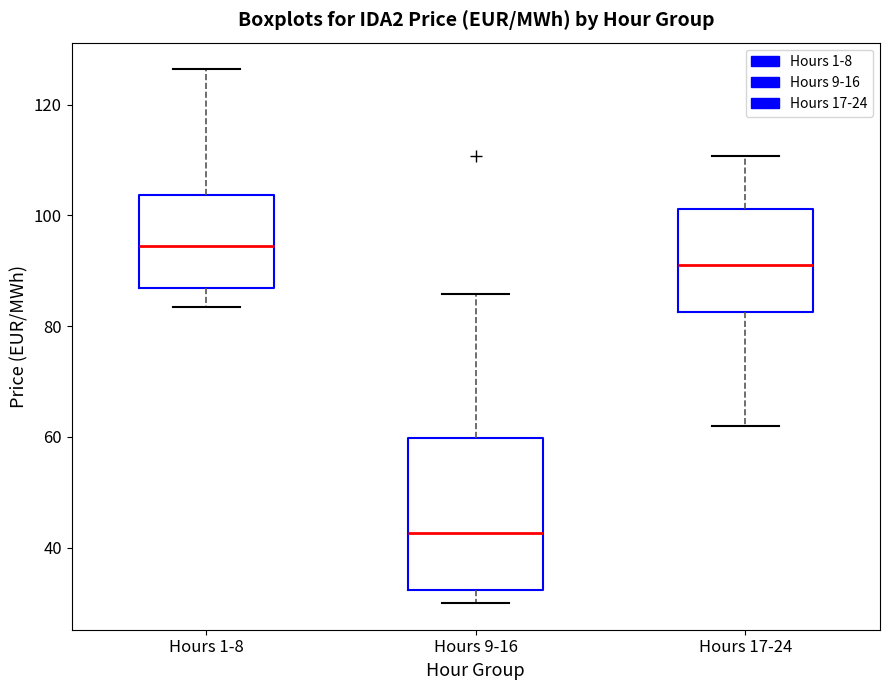

Reading left to right, read every box against the y-axis: the position of its median line, the range the box covers, and the ends of its whiskers. The values are not printed on the chart, so give them approximately, as read against the axis.

Hours 1-8: median 94, box 86 to 104, whiskers 84 to 126
Hours 9-16: median 42, box 32 to 60, whiskers 30 to 86
Hours 17-24: median 92, box 82 to 102, whiskers 62 to 110